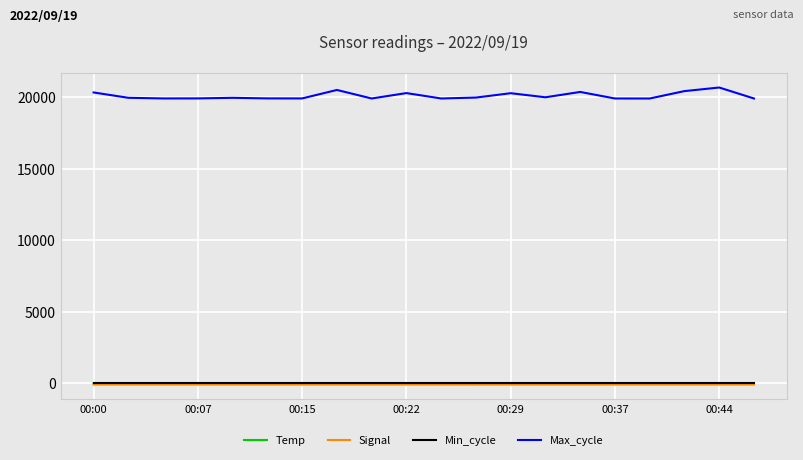

What are all the series names shown in the legend?

Temp, Signal, Min_cycle, Max_cycle